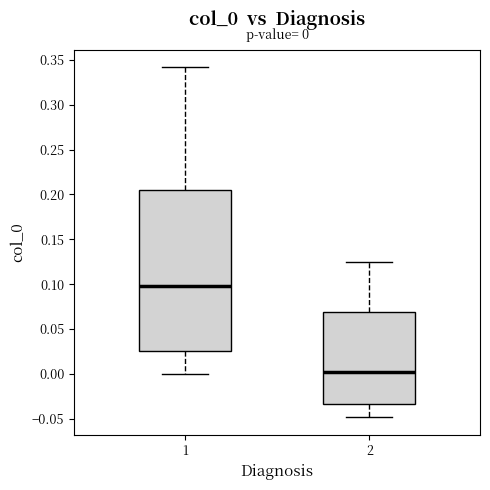

Which box has the highest median line?

1